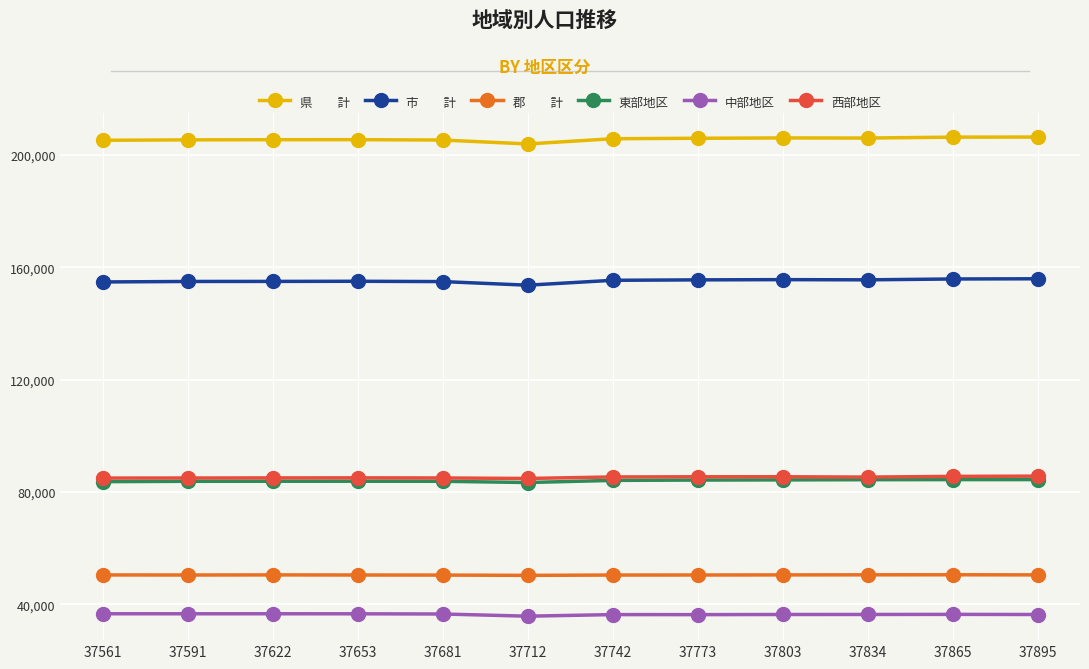

What is the greatest value displayed?

206442